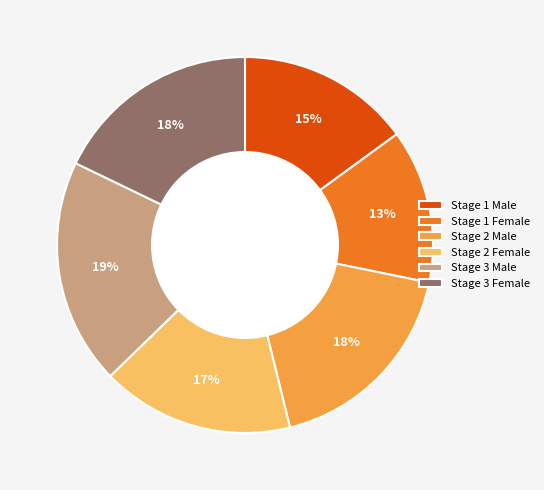

Is there any slice that represents more than half of the pie?

No